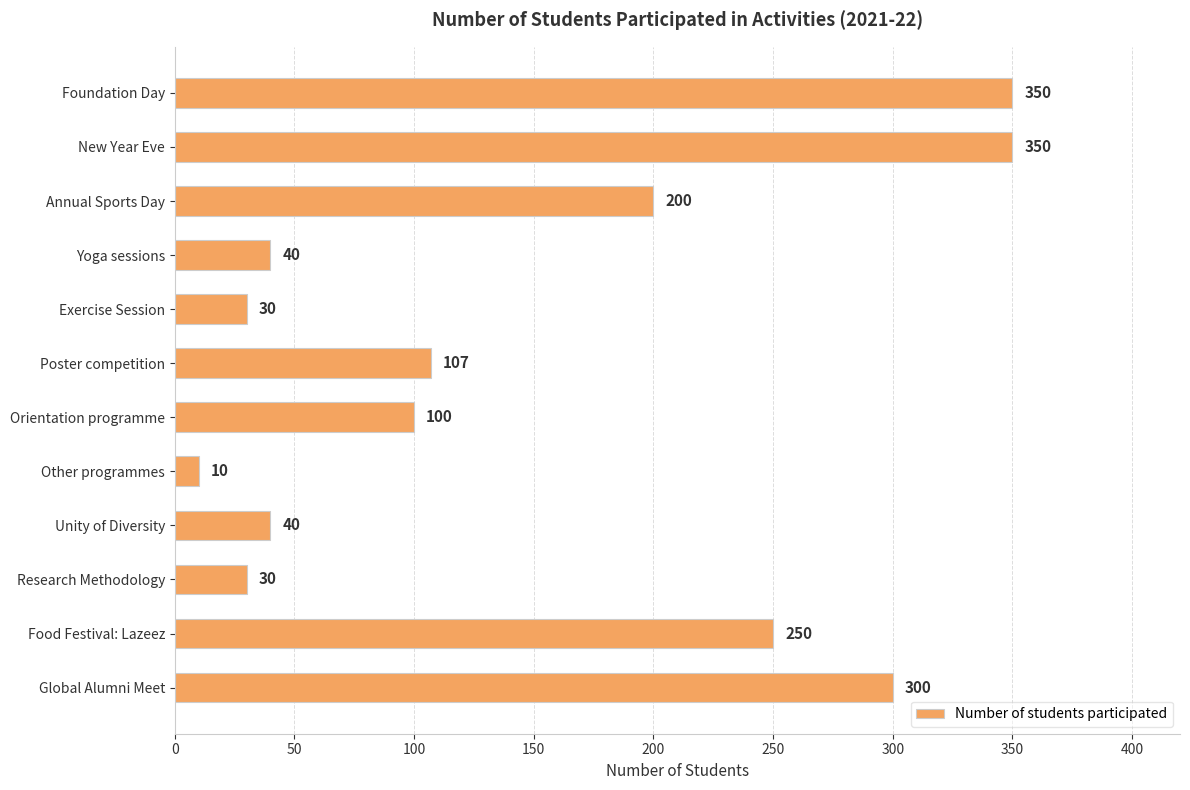

Read the value at Unity of Diversity, to the nearest 5.

40